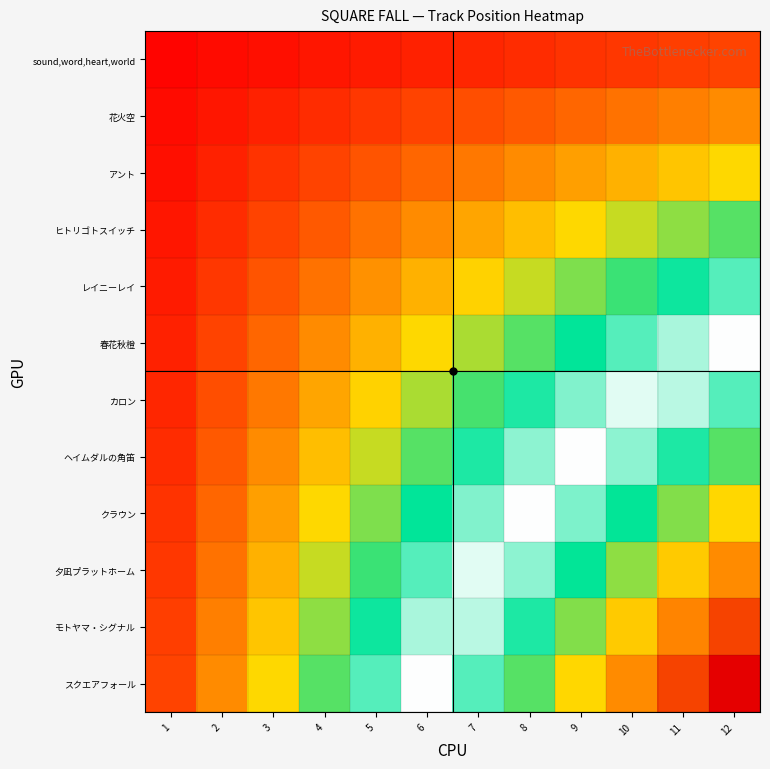

At which category is the sum across all series the highest?

12